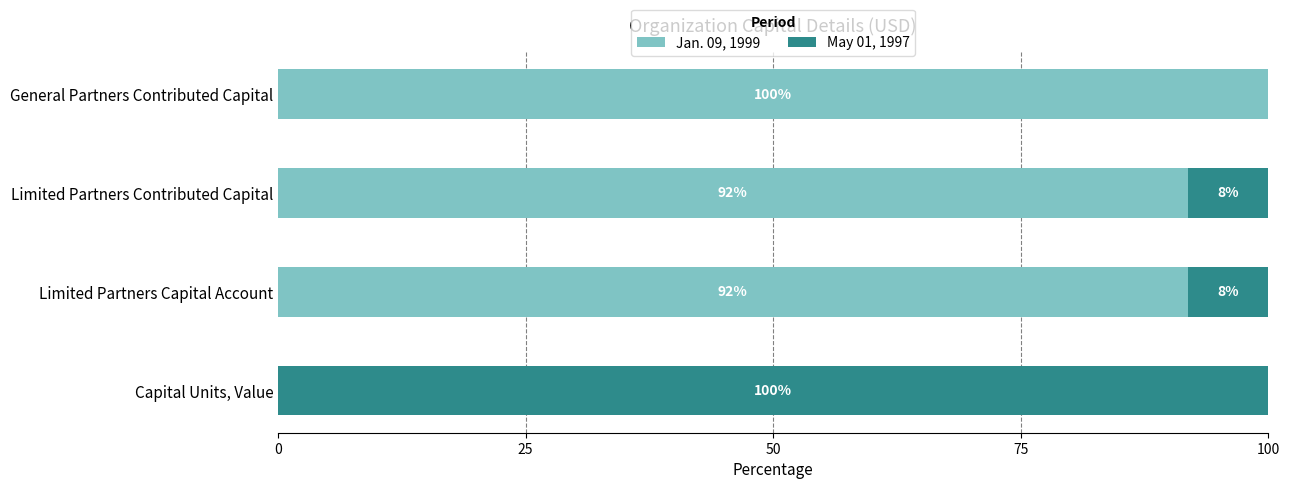

Read the Jan. 09, 1999 value at General Partners Contributed Capital.

100.0